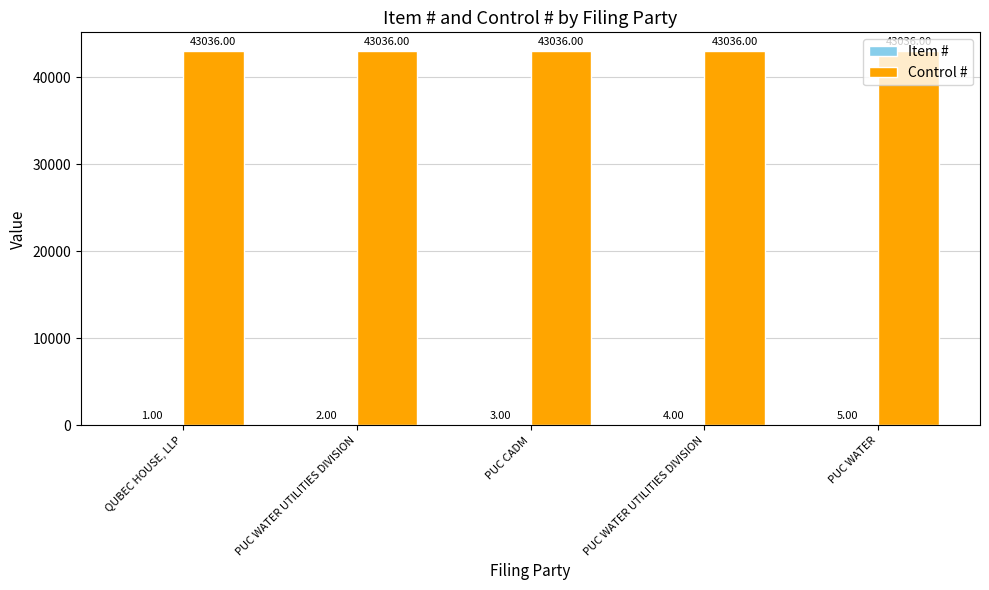

Which label corresponds to the smallest value in the chart?

QUBEC HOUSE, LLP